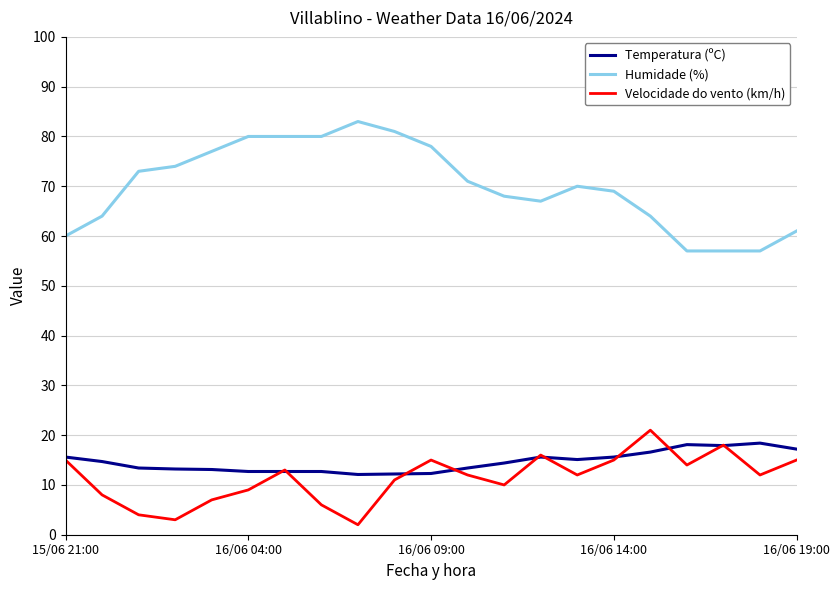

Which series has the largest total across all categories?

Humidade (%)